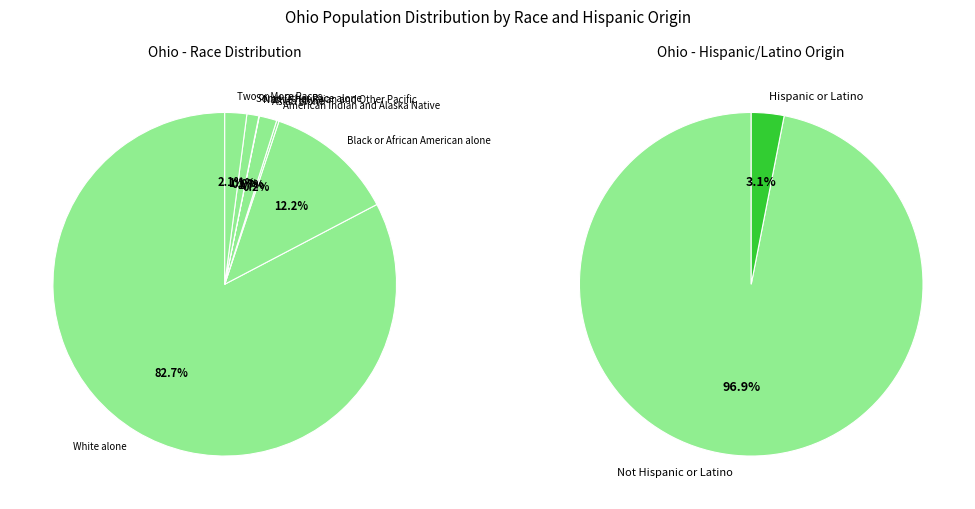

Which slice represents more than half of the pie?

White alone